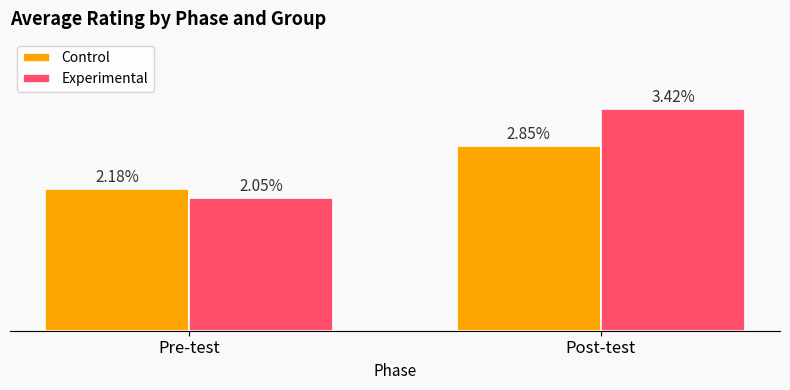

Rank the series at Post-test from lowest to highest value.

Control, Experimental